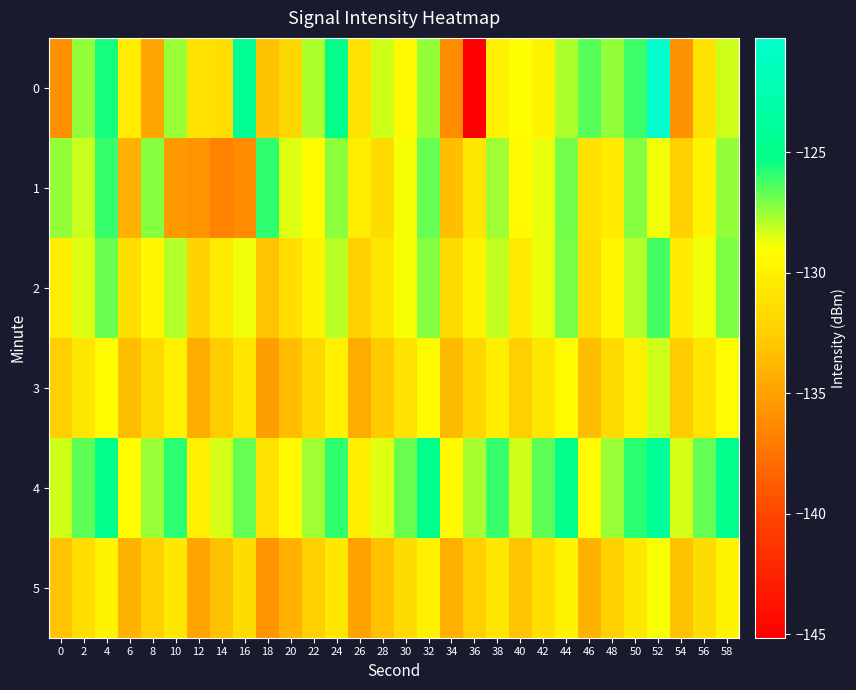

Which series changed the most between 4 and 14?

1